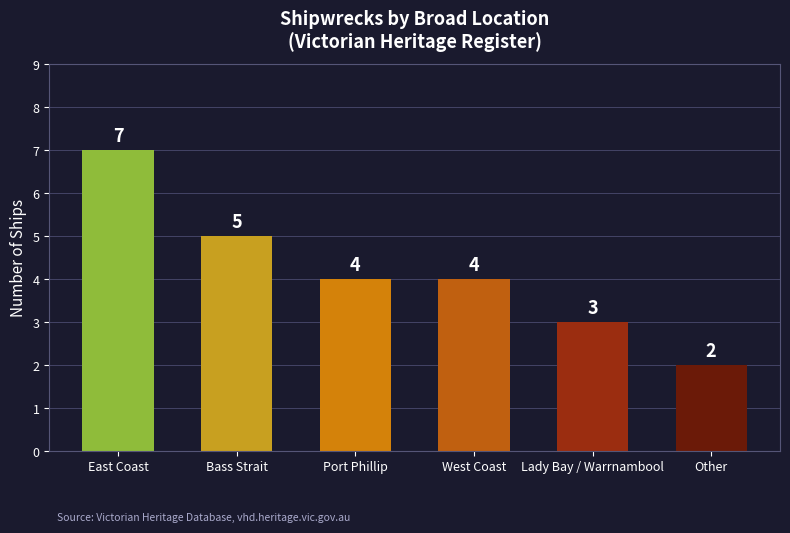

What is the sum of all values?

25